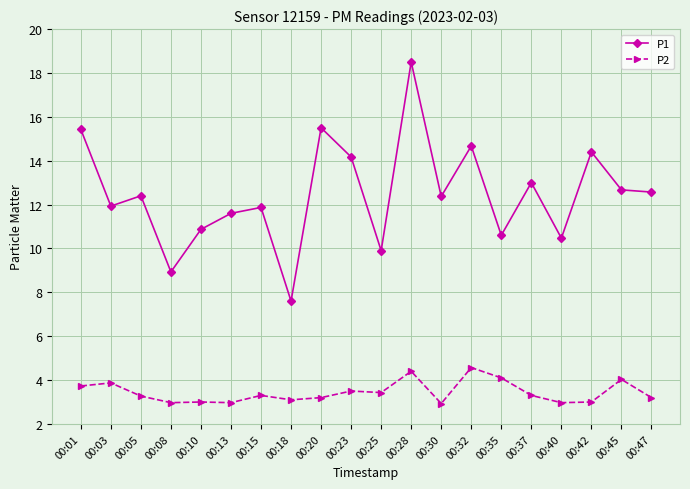

True or false: P2 and P1 intersect in this chart.

False